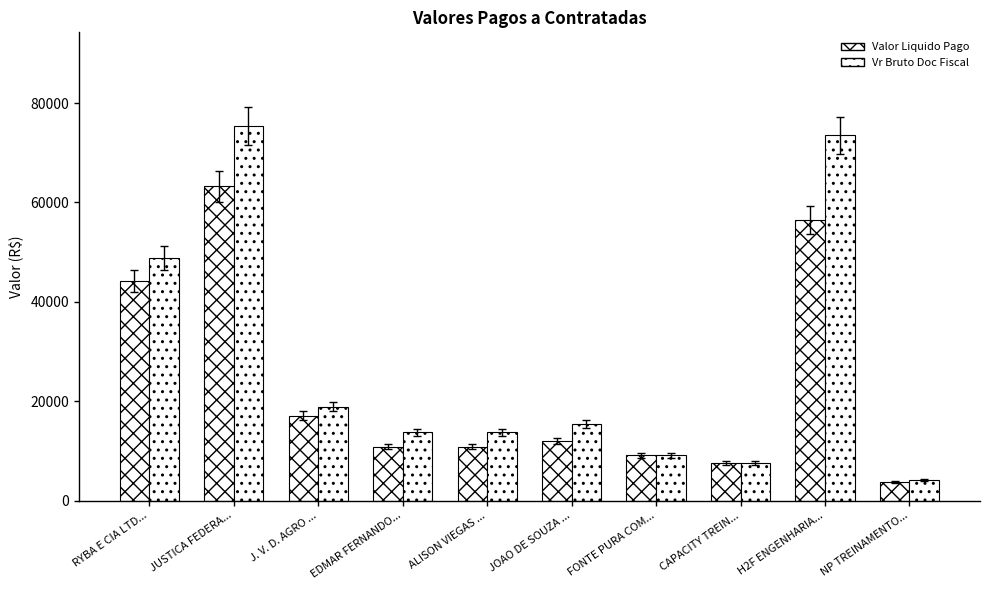

What is the maximum value for Valor Liquido Pago?

63208.7